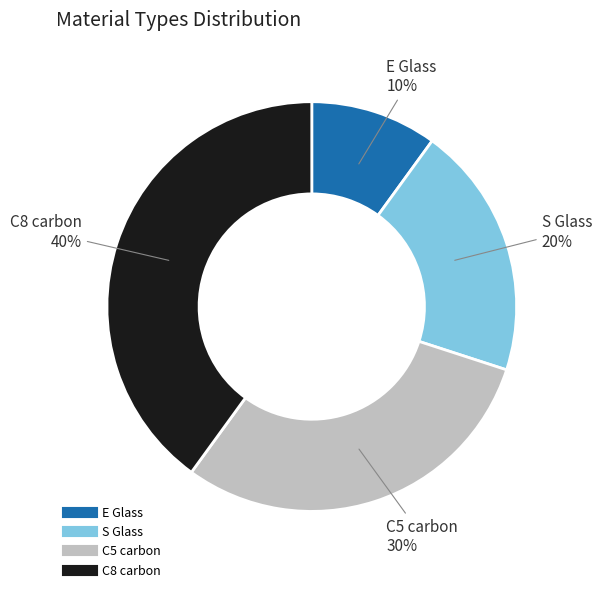

Rank the categories by value from lowest to highest.

E Glass, S Glass, C5 carbon, C8 carbon